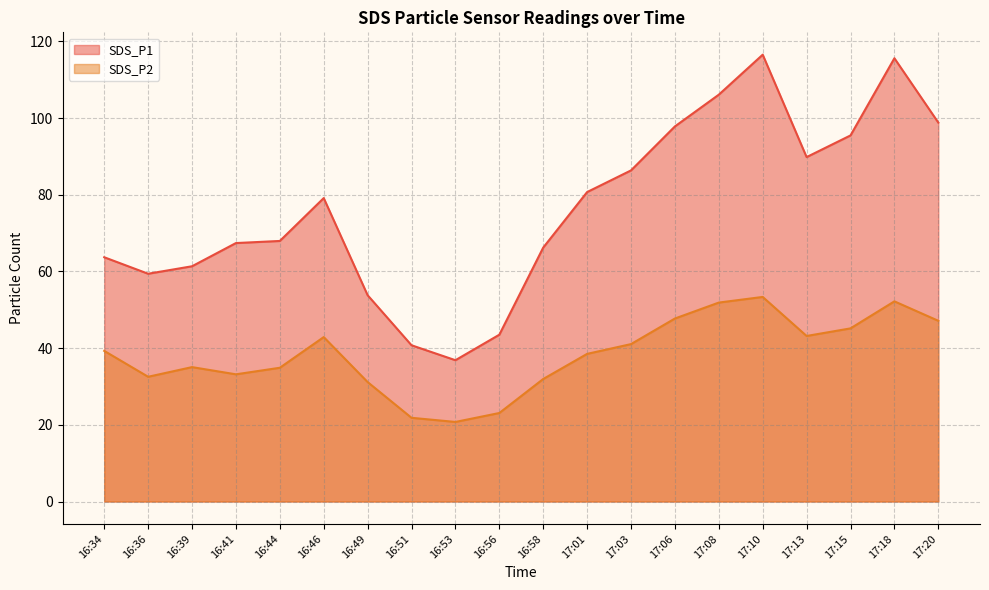

The value of SDS_P2 at 17:06 is 47.7. True or false?

True